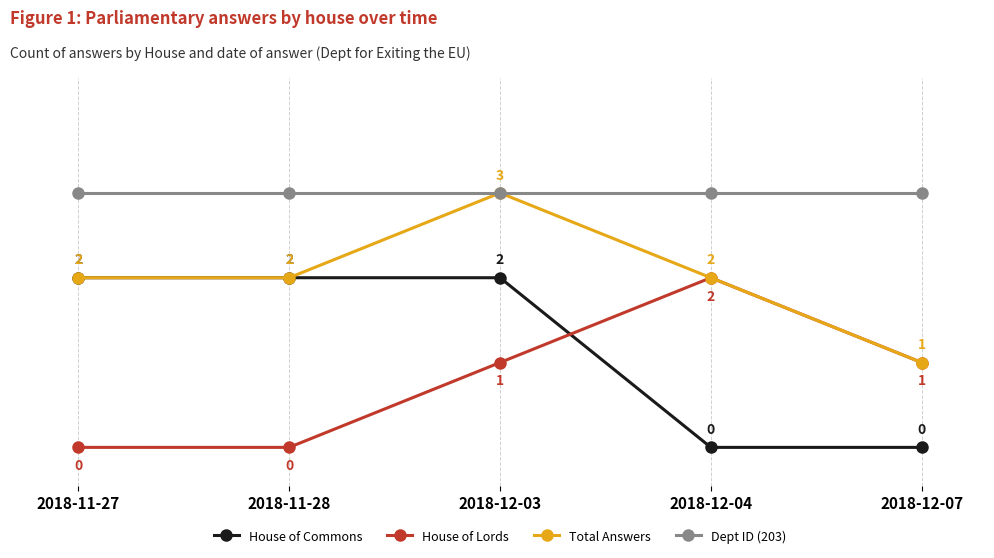

List the series in order of their overall mean, lowest first.

House of Lords, House of Commons, Total Answers, Dept ID (203)